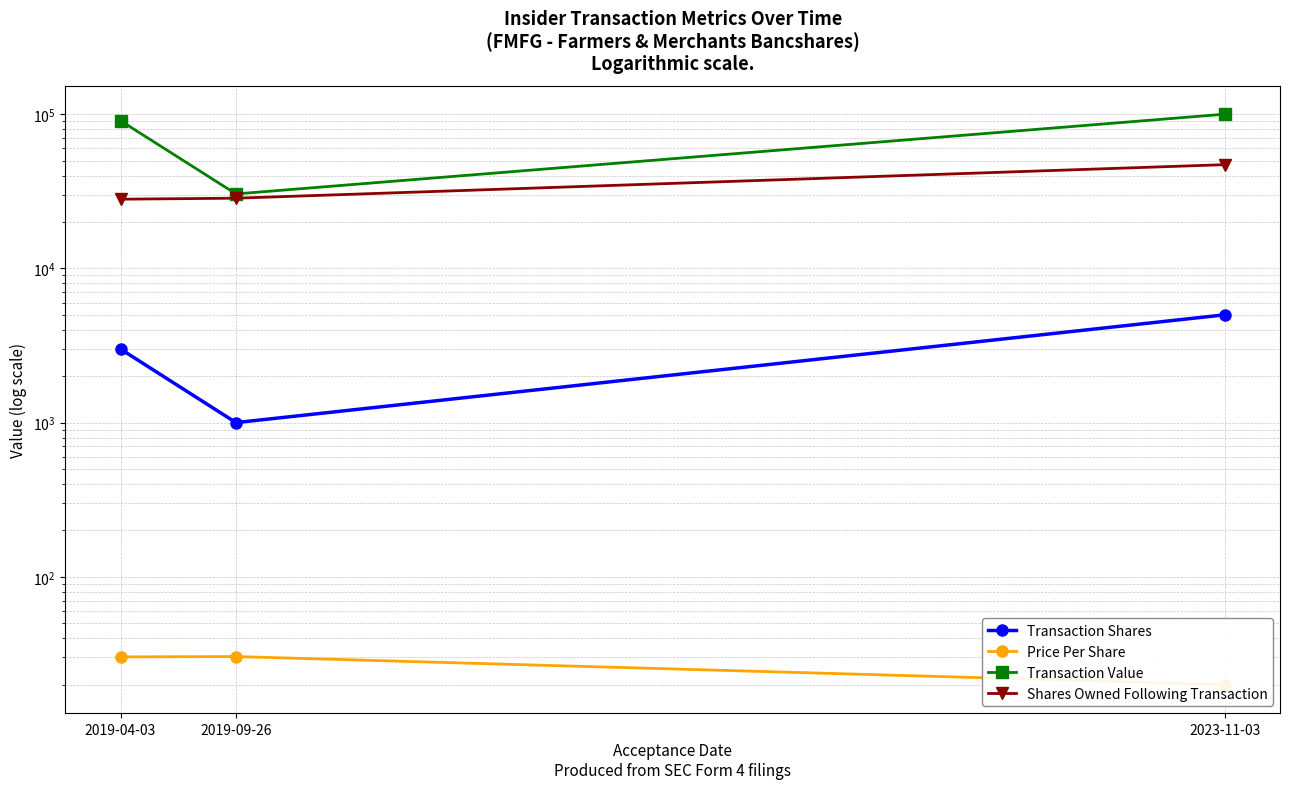

What is the value of the Price Per Share point at the 3rd from the left?

20.0